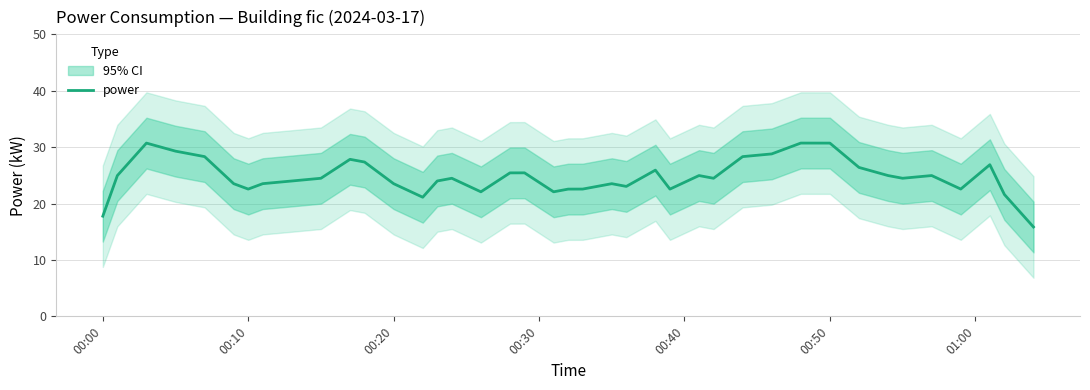

The value of power at 00:20 is 23.5. True or false?

True